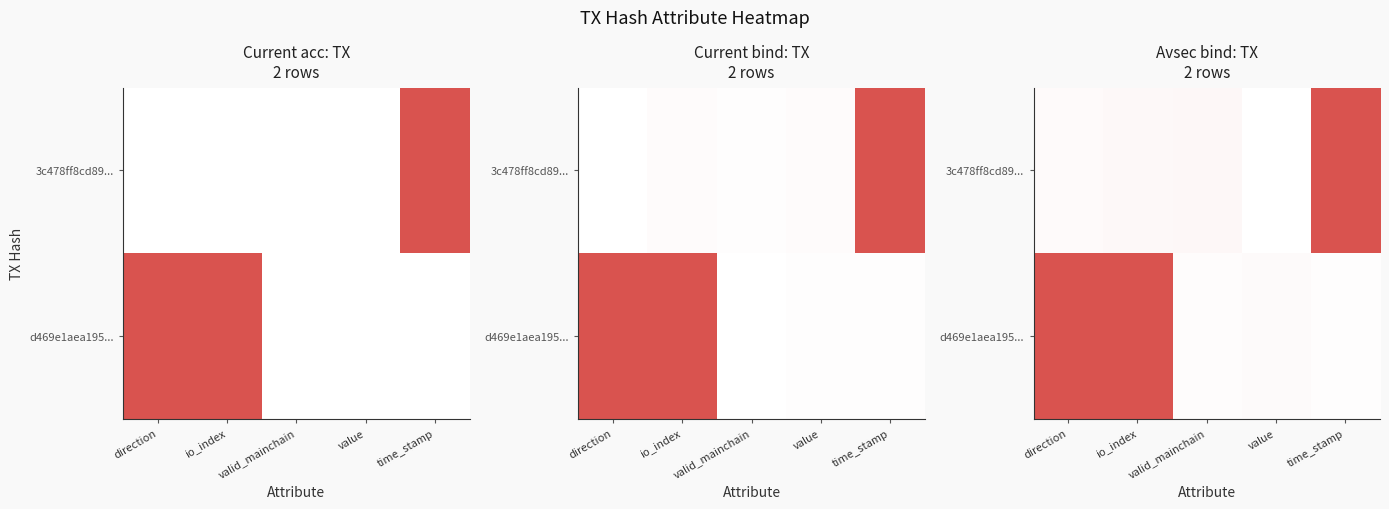

What is the total value across all series at direction?

1.0